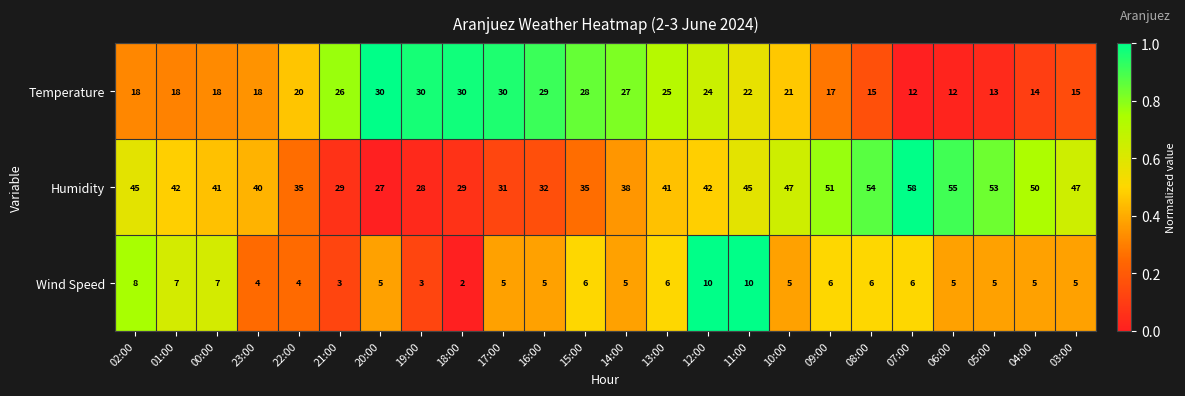

Which series has the widest spread of values?

Humidity